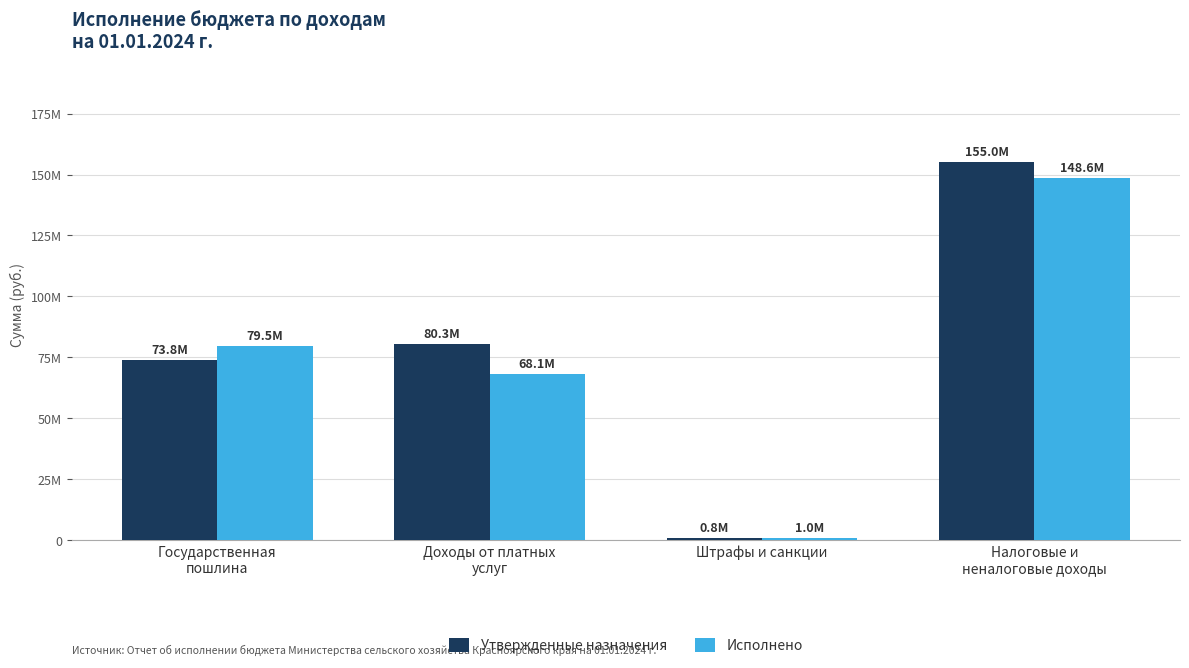

List the labels in order of Исполнено value, smallest first.

Штрафы и санкции, Доходы от платных
услуг, Государственная
пошлина, Налоговые и
неналоговые доходы